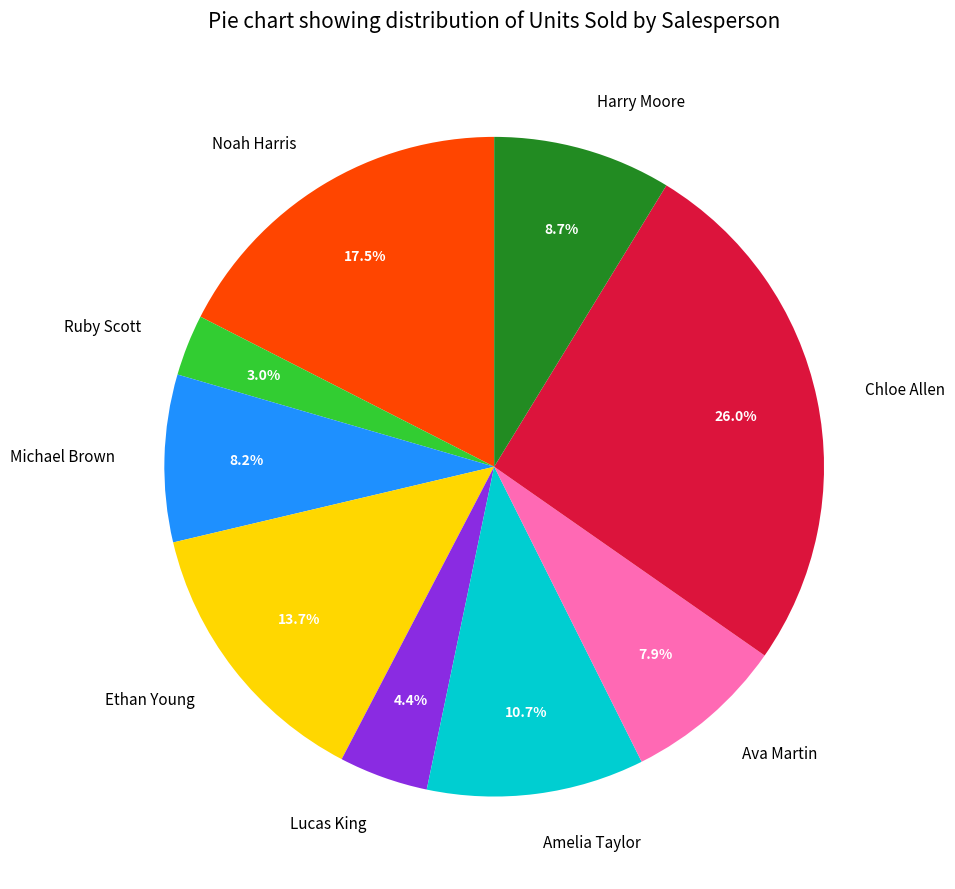

Which has a higher value, Michael Brown or Ethan Young?

Ethan Young